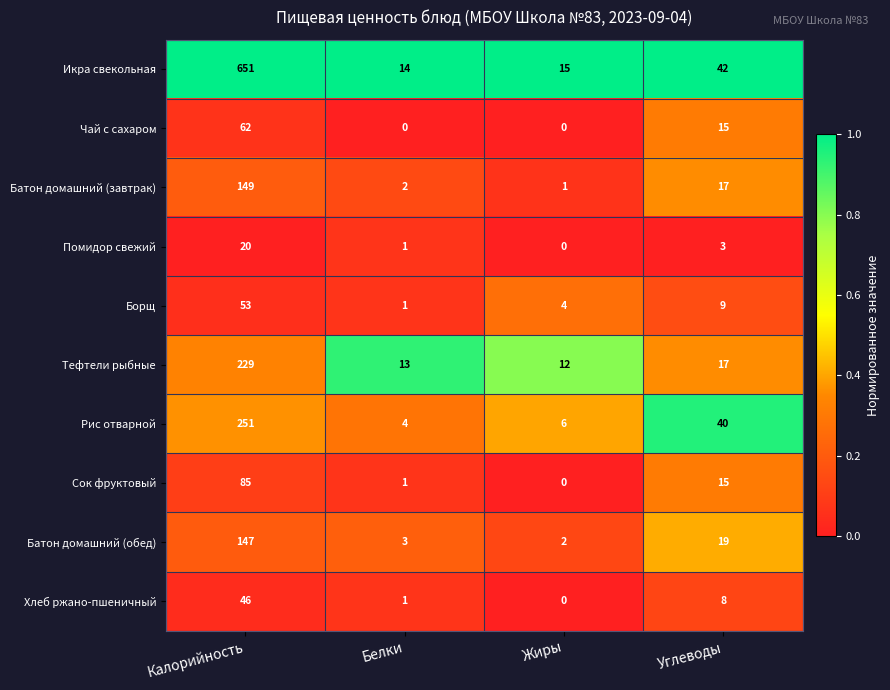

The value of Икра свекольная at Калорийность is 288. True or false?

False